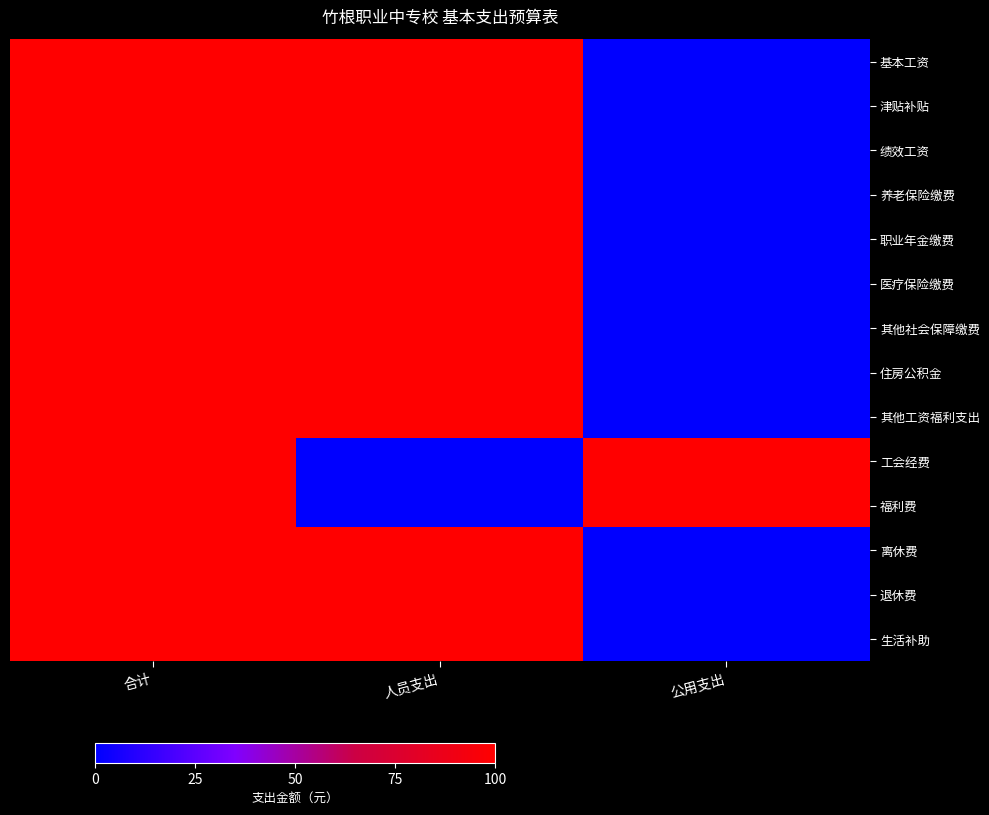

Reading left to right, extract all data points from this chart.

基本工资: 合计=100	人员支出=100	公用支出=0
津贴补贴: 合计=100	人员支出=100	公用支出=0
绩效工资: 合计=100	人员支出=100	公用支出=0
养老保险缴费: 合计=100	人员支出=100	公用支出=0
职业年金缴费: 合计=100	人员支出=100	公用支出=0
医疗保险缴费: 合计=100	人员支出=100	公用支出=0
其他社会保障缴费: 合计=100	人员支出=100	公用支出=0
住房公积金: 合计=100	人员支出=100	公用支出=0
其他工资福利支出: 合计=100	人员支出=100	公用支出=0
工会经费: 合计=100	人员支出=0	公用支出=100
福利费: 合计=100	人员支出=0	公用支出=100
离休费: 合计=100	人员支出=100	公用支出=0
退休费: 合计=100	人员支出=100	公用支出=0
生活补助: 合计=100	人员支出=100	公用支出=0